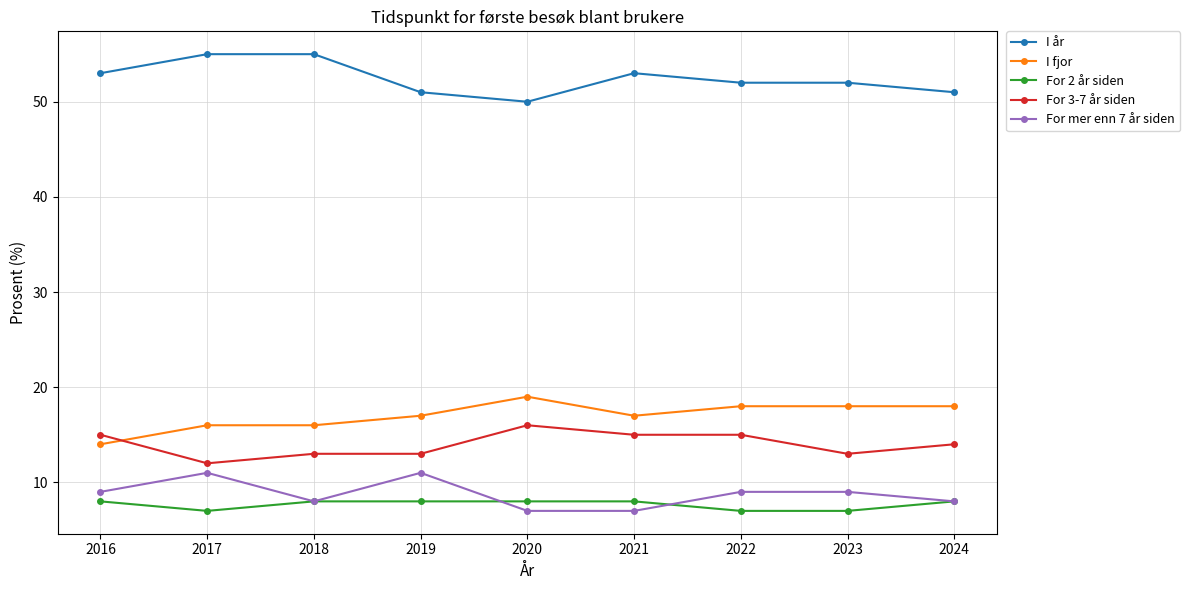

What is the highest value of the For 2 år siden series?

8